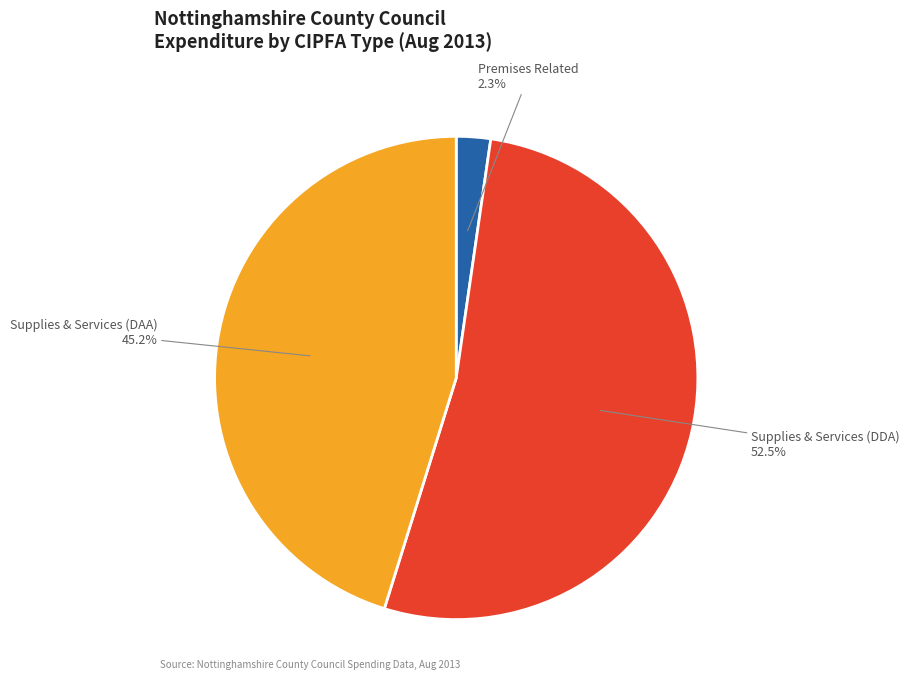

Is there any slice that represents more than half of the pie?

Yes